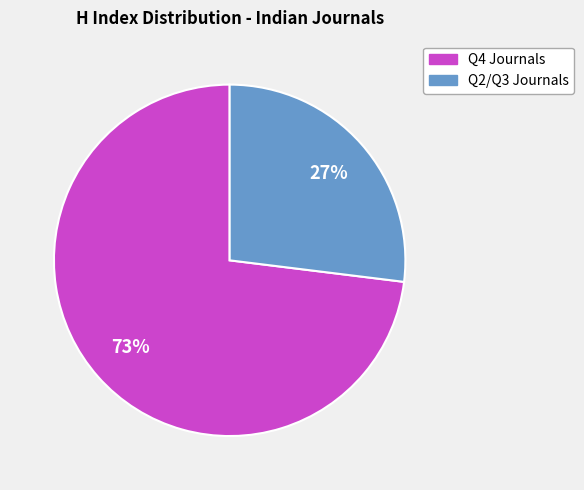

To the nearest percent, what is the average slice percentage?

50%